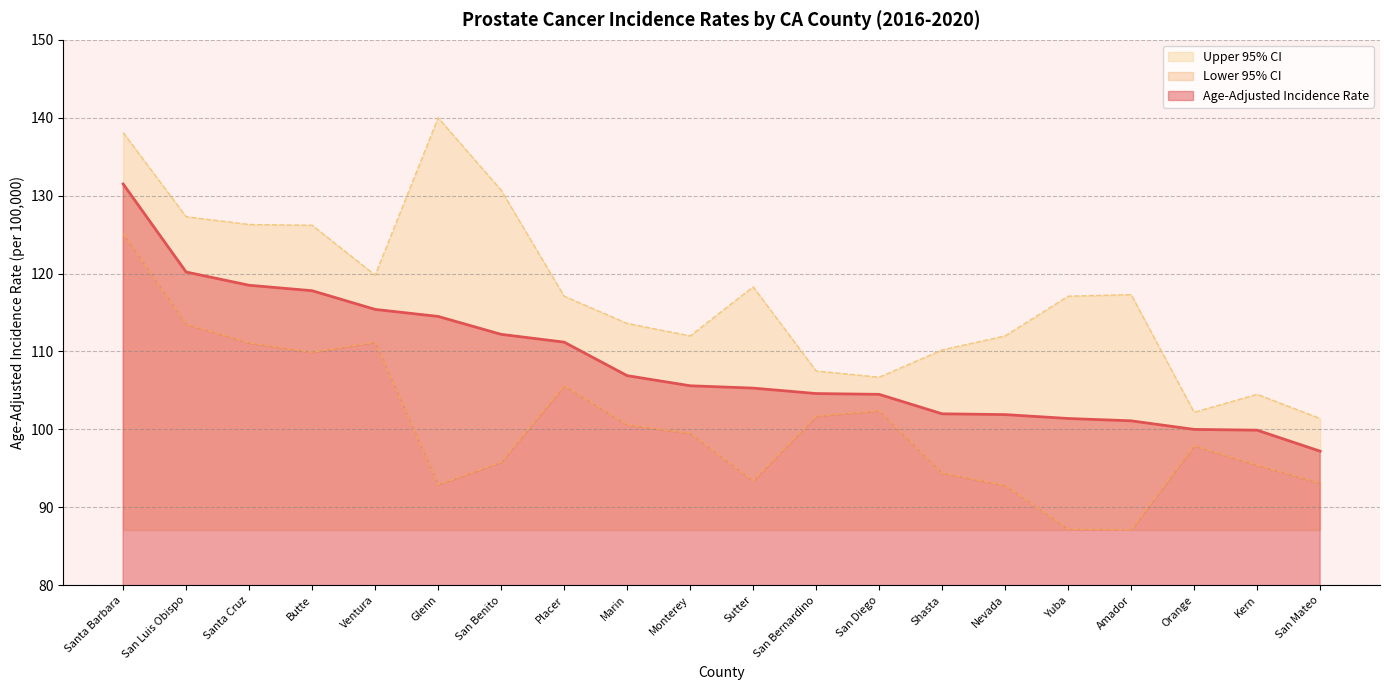

Which series has the largest total across all categories?

Upper 95% CI